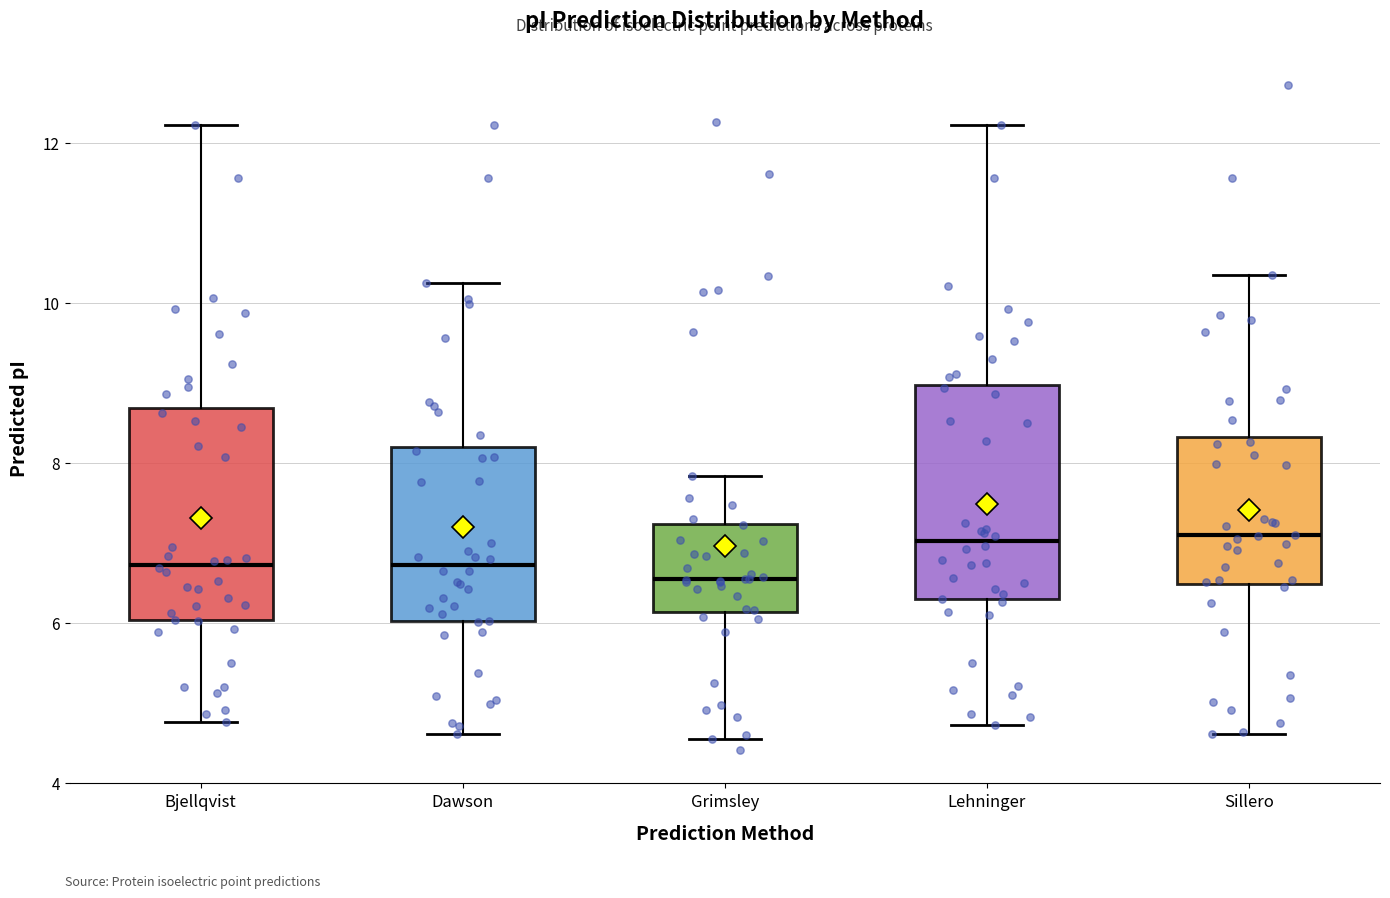

Where is the lower edge of the box for Sillero on the y-axis? The values are not printed on the chart, so give them approximately, as read against the axis.

6.4